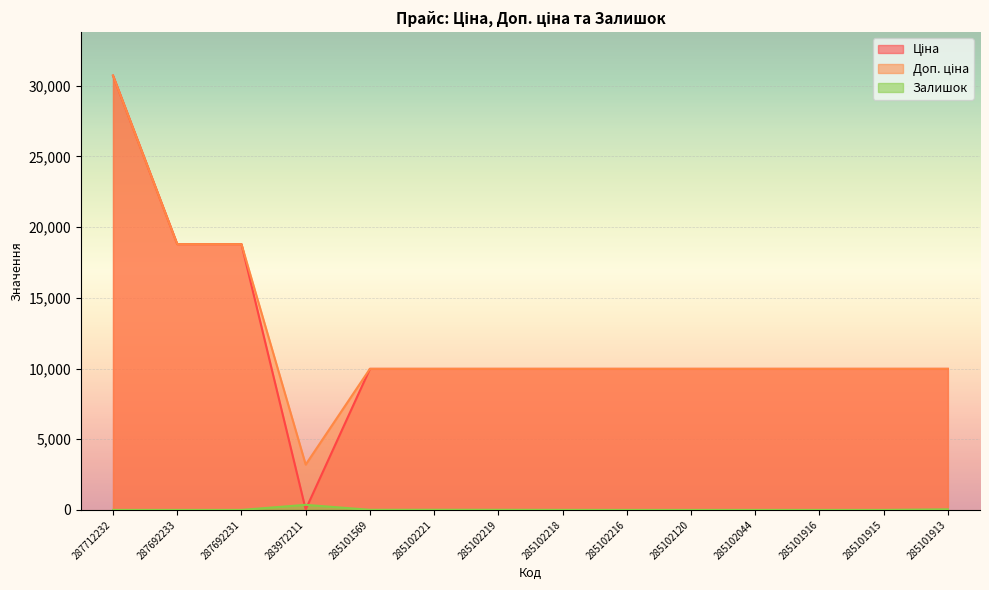

Reading right to left, list all the values displayed in this chart.

Ціна: 9975.0	9975.0	9975.0	9975.0	9975.0	9975.0	9975.0	9975.0	9975.0	9975.0	32.0	18796.8	18796.8	30717.1
Доп. ціна: 9975.0	9975.0	9975.0	9975.0	9975.0	9975.0	9975.0	9975.0	9975.0	9975.0	3205.0	18796.8	18796.8	30717.1
Залишок: 42.0	0.0	0.0	1.0	0.0	0.0	3.0	9.0	11.0	7.0	360.0	0.0	0.0	0.0